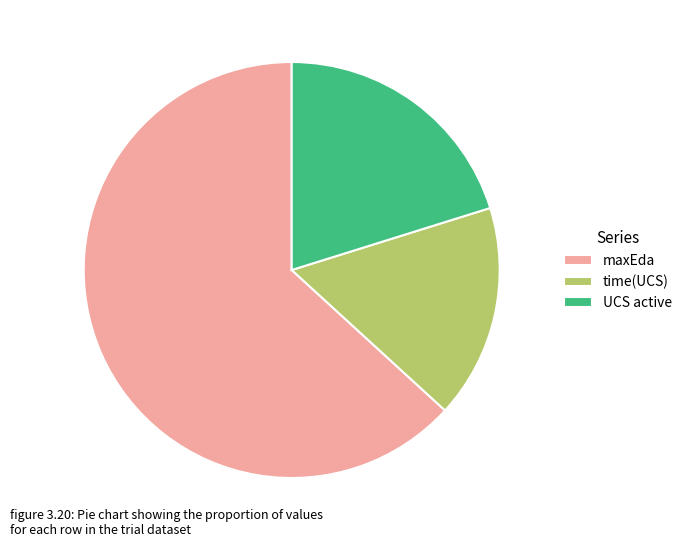

Which slice is the largest?

maxEda